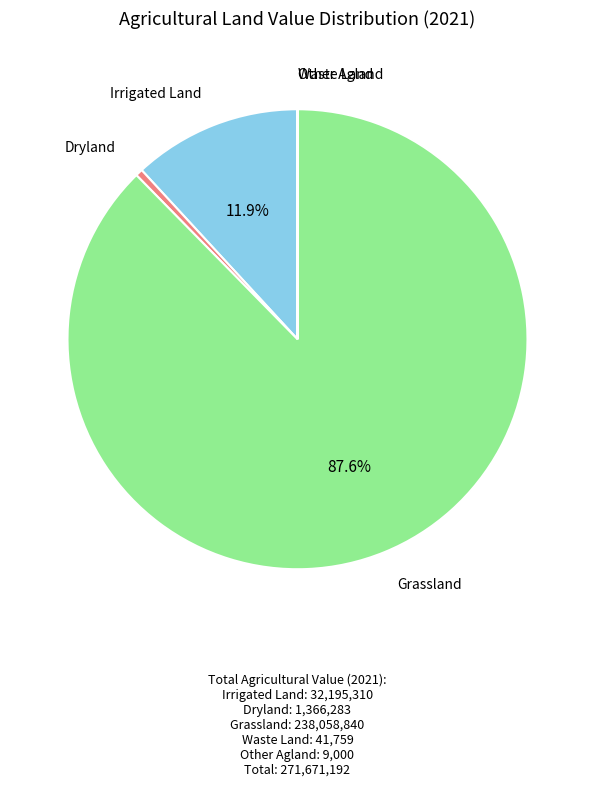

Do Grassland and Irrigated Land together represent more than half of the pie?

Yes